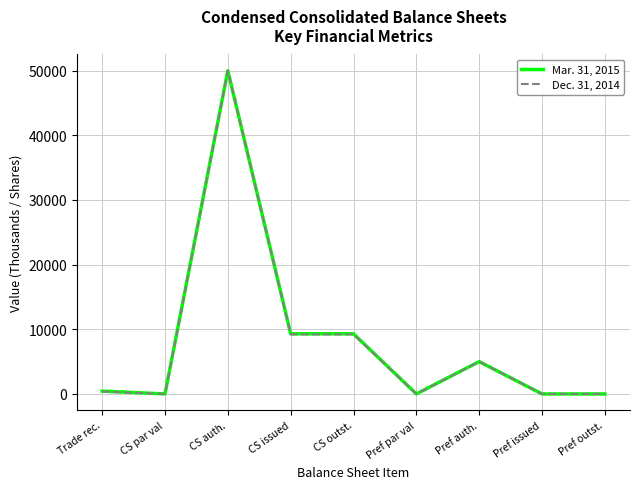

List the series in order of their overall mean, lowest first.

Dec. 31, 2014, Mar. 31, 2015